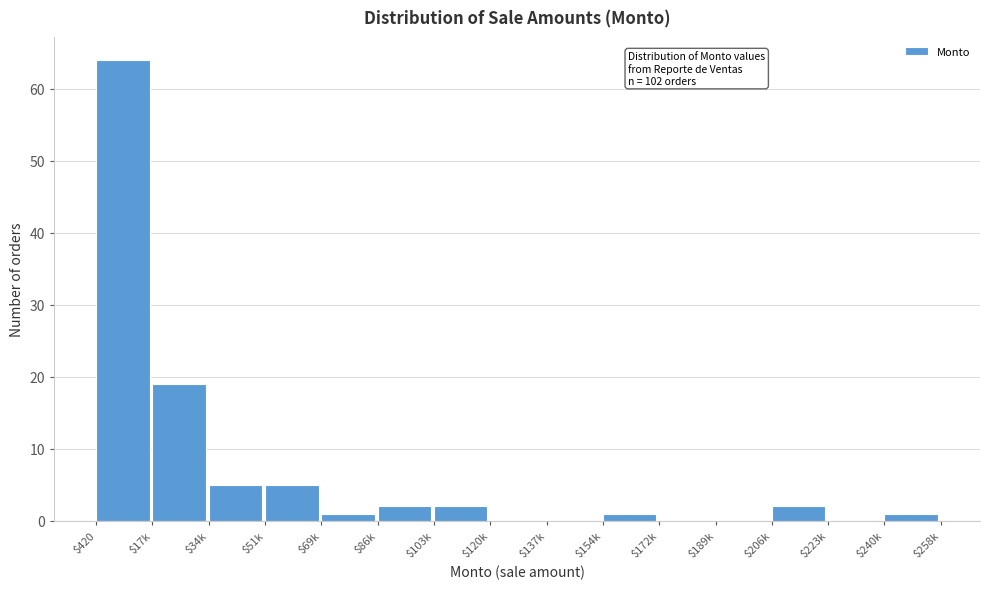

What is the sum of all values?

102